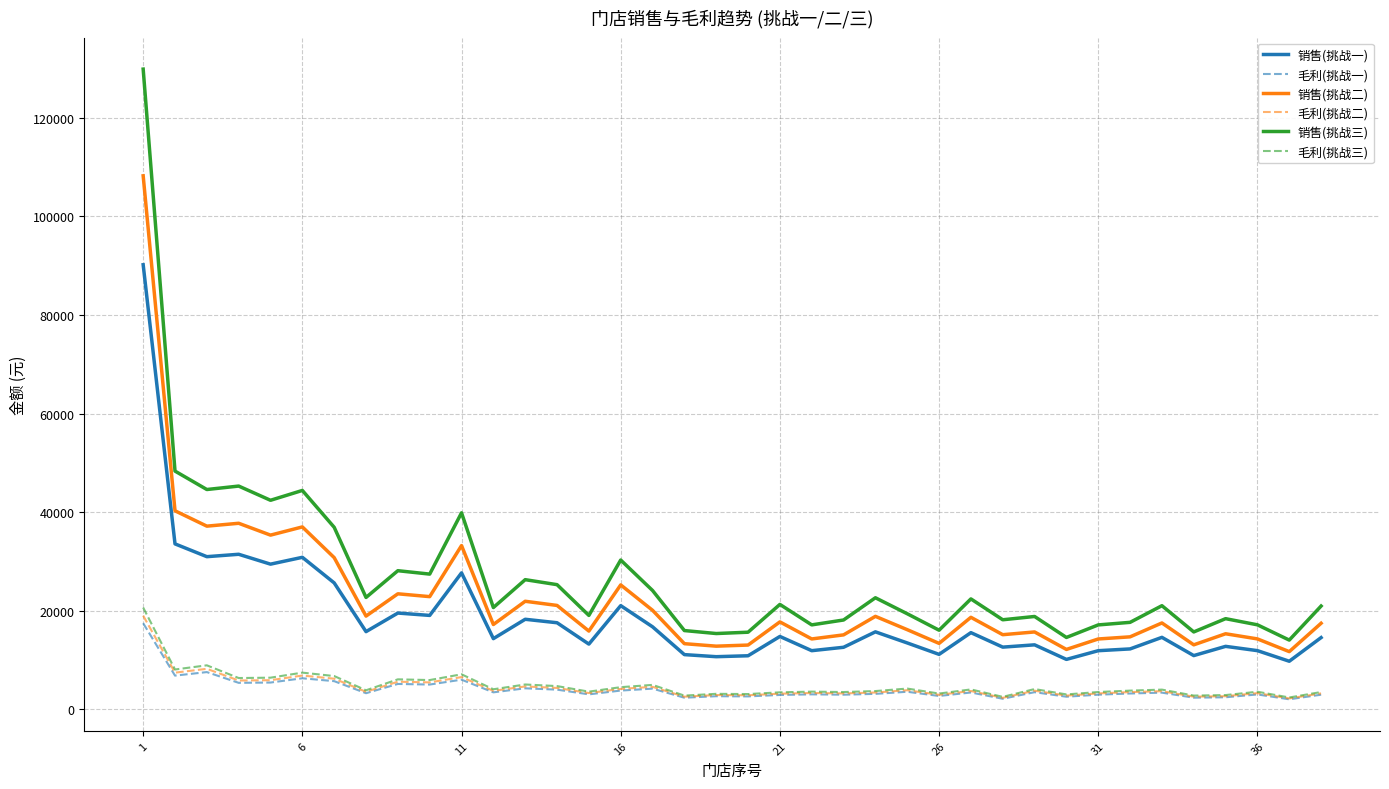

True or false: 销售(挑战二) and 毛利(挑战三) cross at least once.

False